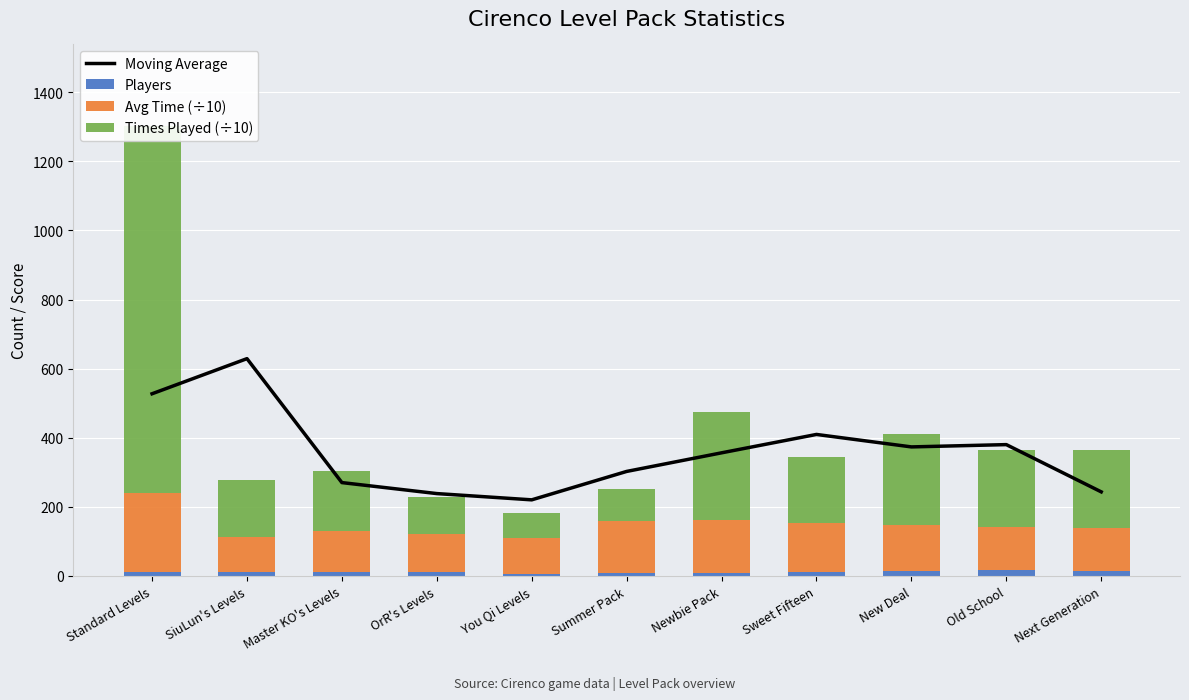

How many groups of bars are there?

11